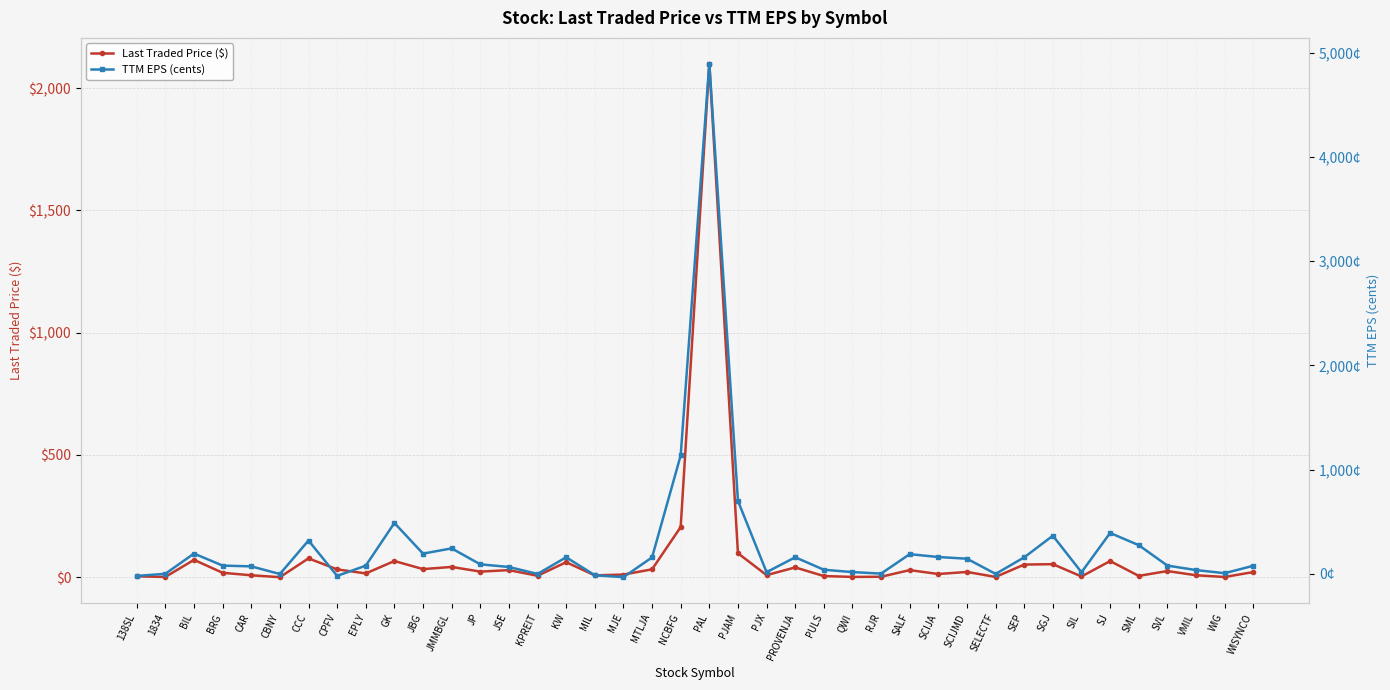

What is the total value across all series at PJX?

25.1